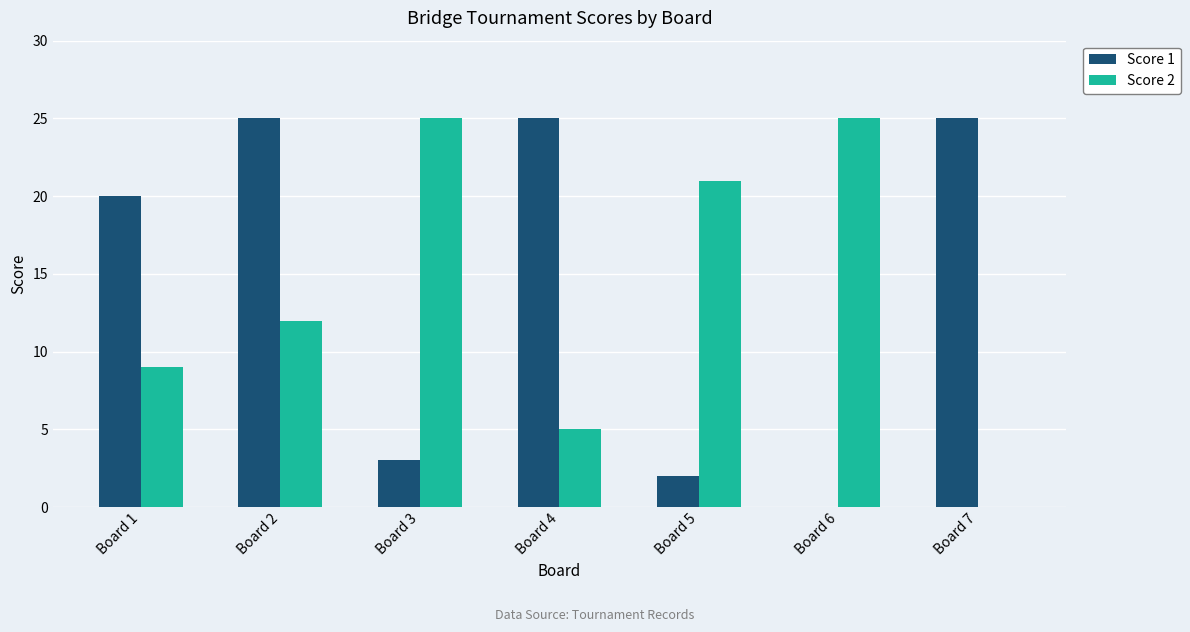

Reading left to right, what are all the values shown in this chart?

Score 1: 20	25	3	25	2	0	25
Score 2: 9	12	25	5	21	25	0